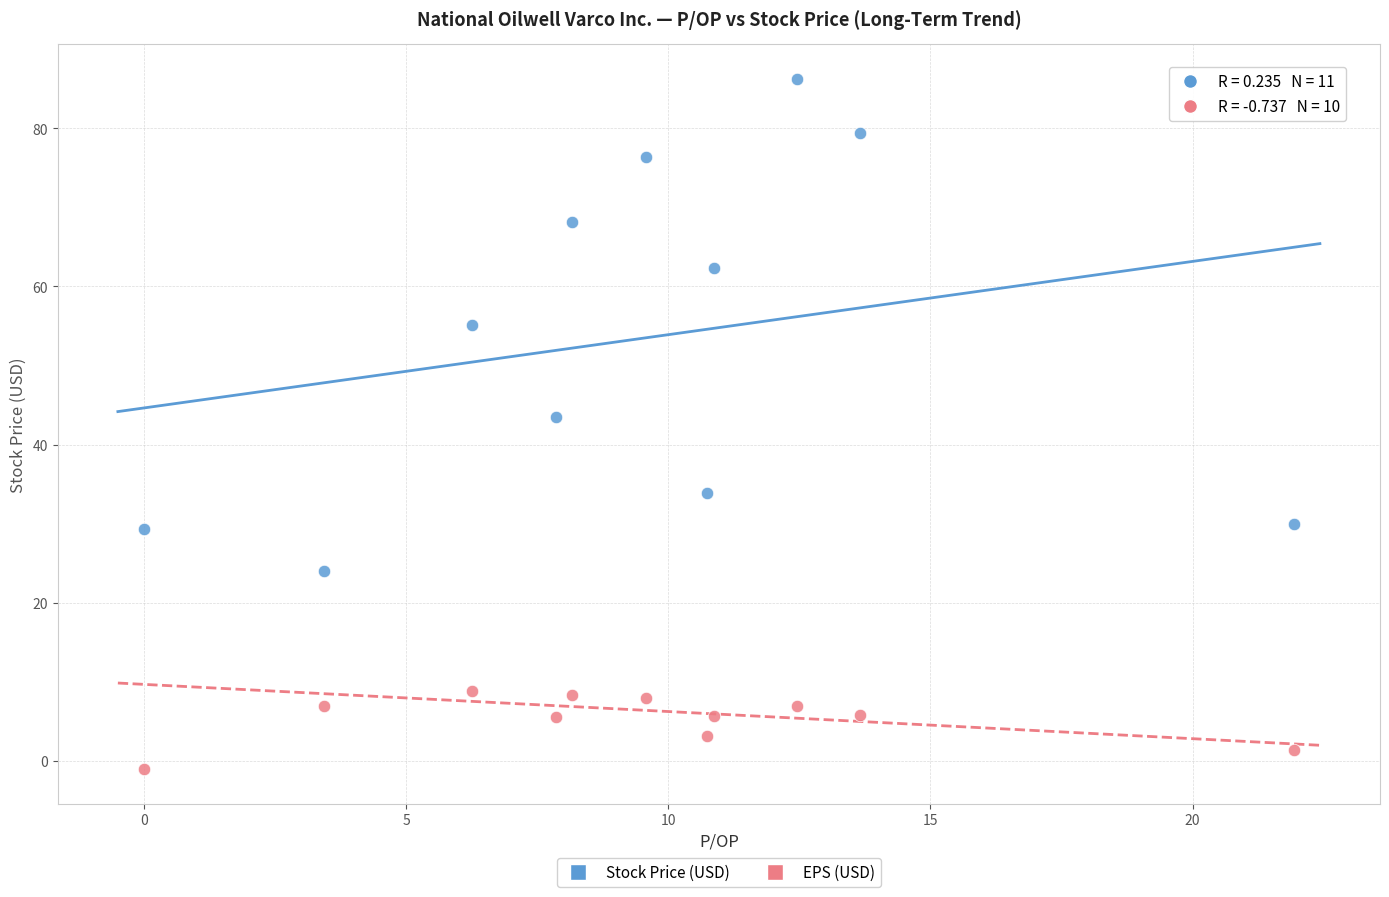

Across all data points, what is the range of X values (max minus min)?

21.9